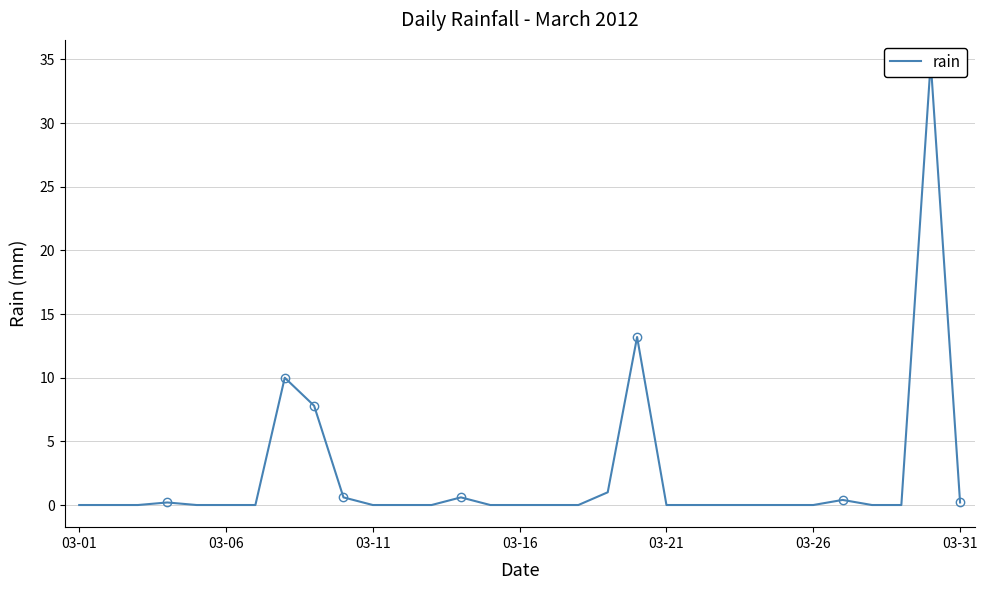

How many positive values are there?

10